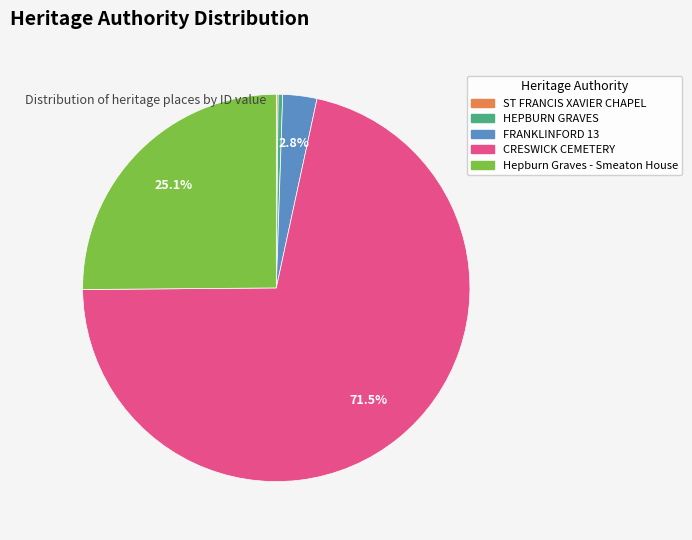

Between FRANKLINFORD 13 and HEPBURN GRAVES, which is larger?

FRANKLINFORD 13